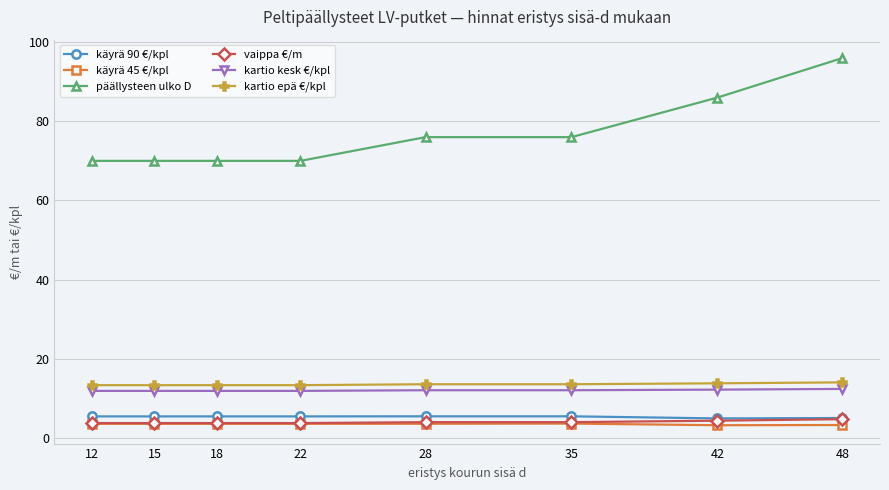

What are all the series names shown in the legend?

käyrä 90 €/kpl, käyrä 45 €/kpl, päällysteen ulko D, vaippa €/m, kartio kesk €/kpl, kartio epä €/kpl